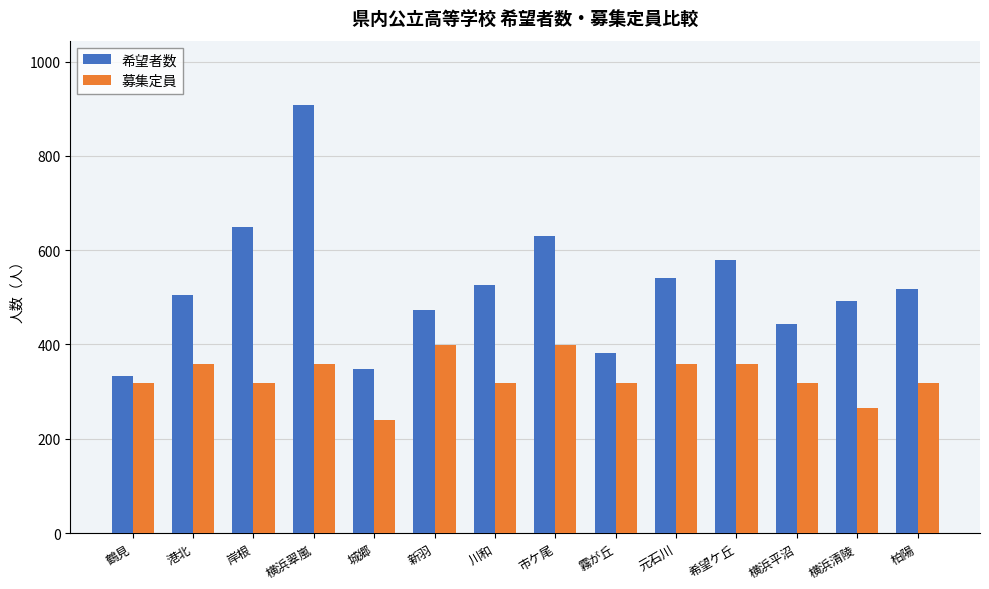

What is the difference between the highest and lowest values at 元石川?

182